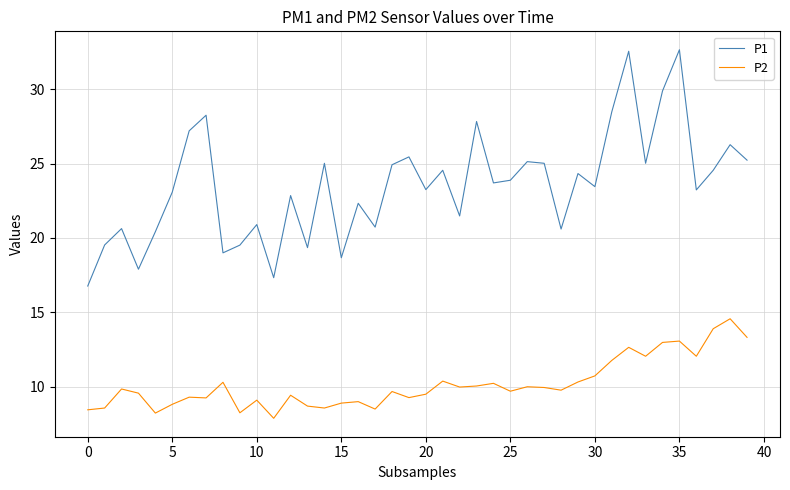

List the series in order of their overall mean, lowest first.

P2, P1